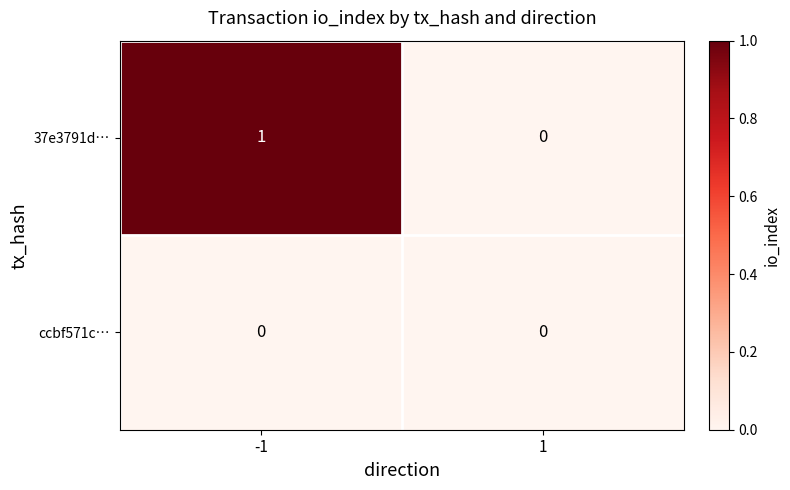

Which series has the largest total across all categories?

37e3791d…